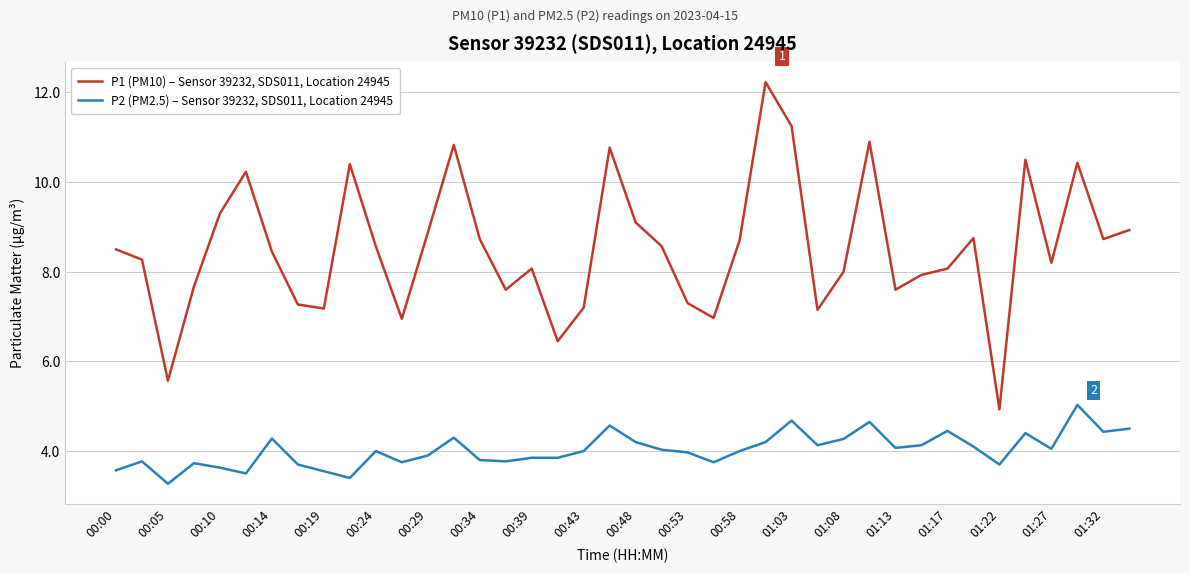

How many interior local valleys does the P1 (PM10) – Sensor 39232, SDS011, Location 24945 series have?

11